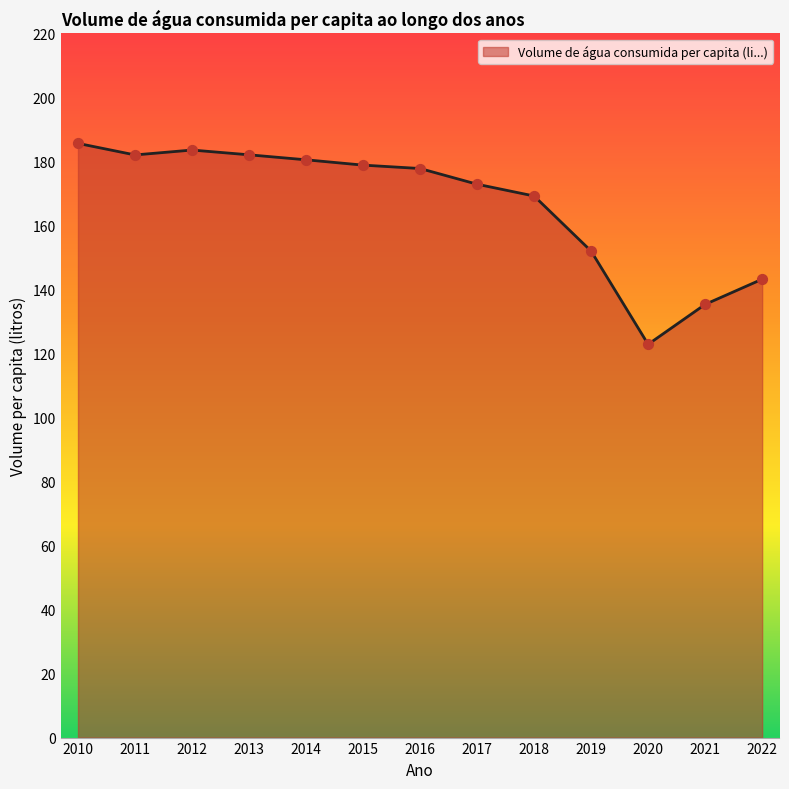

What is the change in value from 2021 to 2022?

+7.9